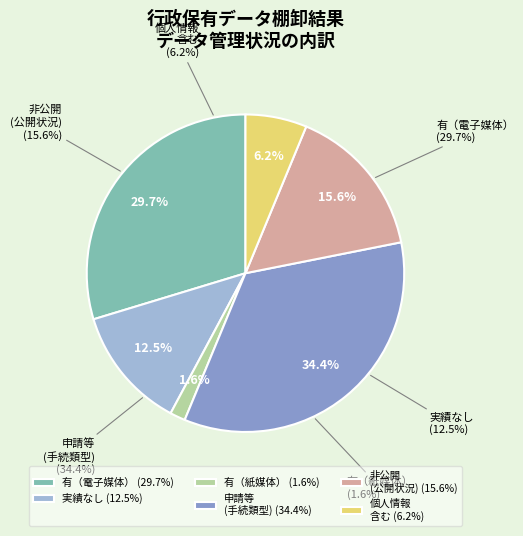

Is there a majority slice in this chart?

No